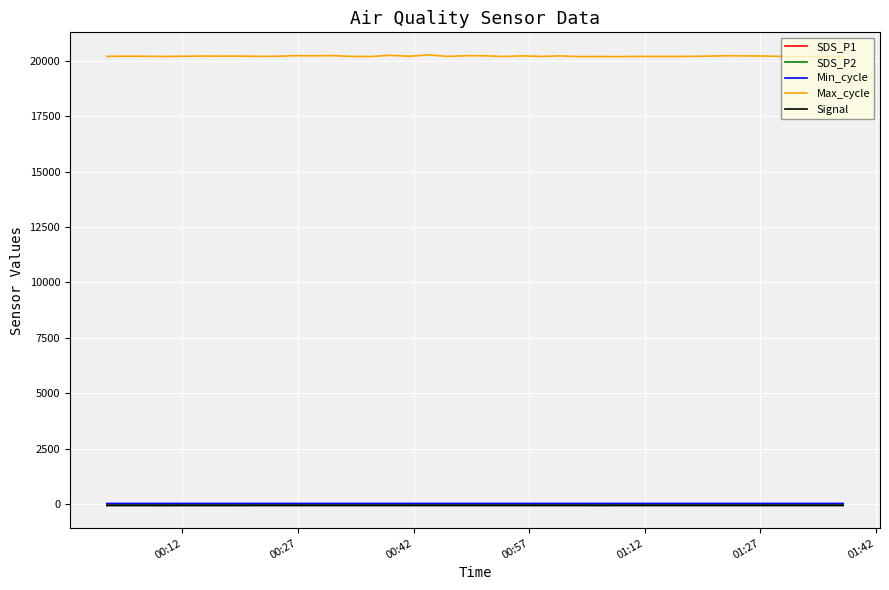

What is the maximum value shown in the chart?

20272.0